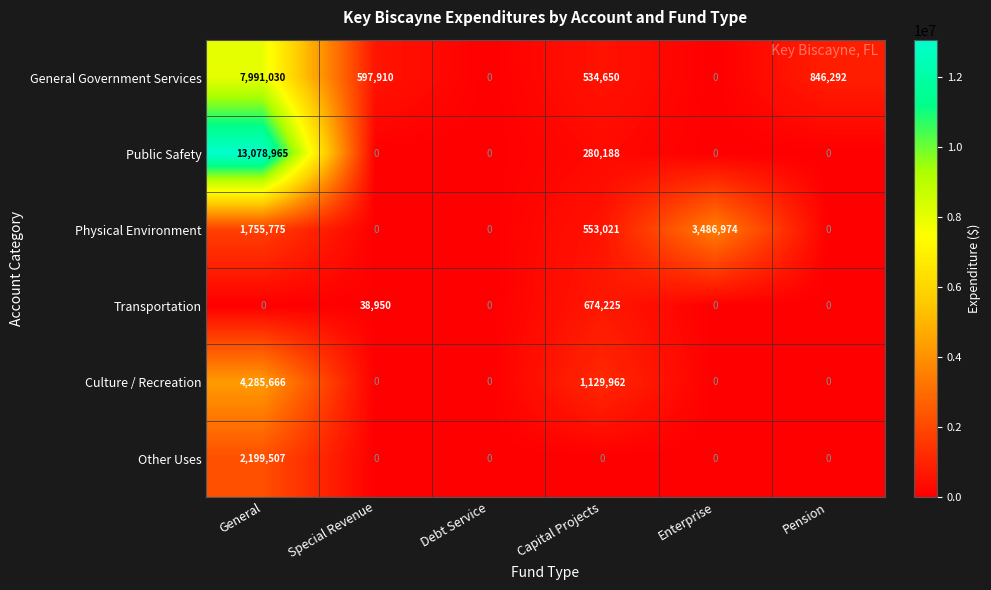

Which category has the highest value across all series?

General